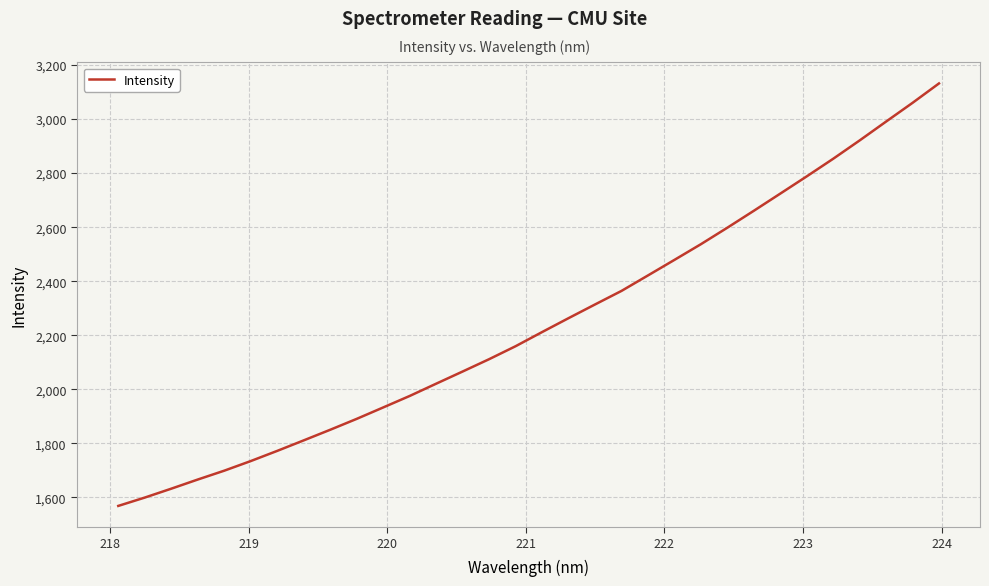

Reading left to right, list all the values displayed in this chart.

1568.5	1599.3	1632.2	1666.1	1698.9	1734.5	1772.2	1811.1	1850.3	1890.7	1932.9	1975.4	2020.8	2065.9	2111.5	2159.5	2211.9	2263.3	2314.0	2364.2	2421.4	2478.9	2537.0	2598.0	2660.6	2724.1	2788.0	2853.1	2920.9	2990.7	3059.9	3131.8